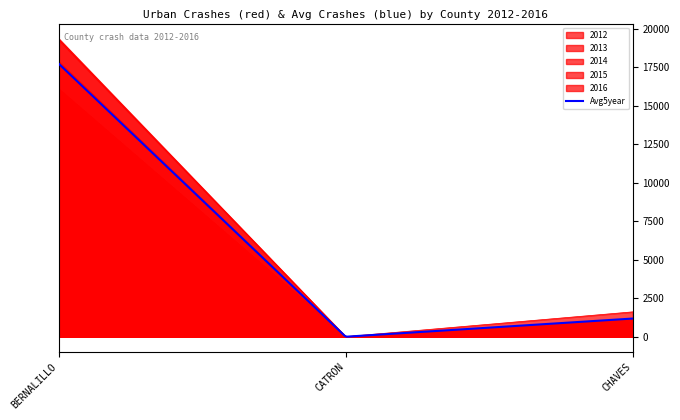

What is the maximum value for 2014?

17865